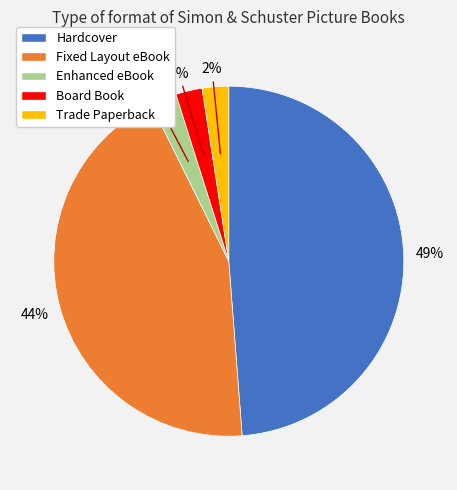

To the nearest percent, what is the difference between the Hardcover and Fixed Layout eBook slice percentages?

5%